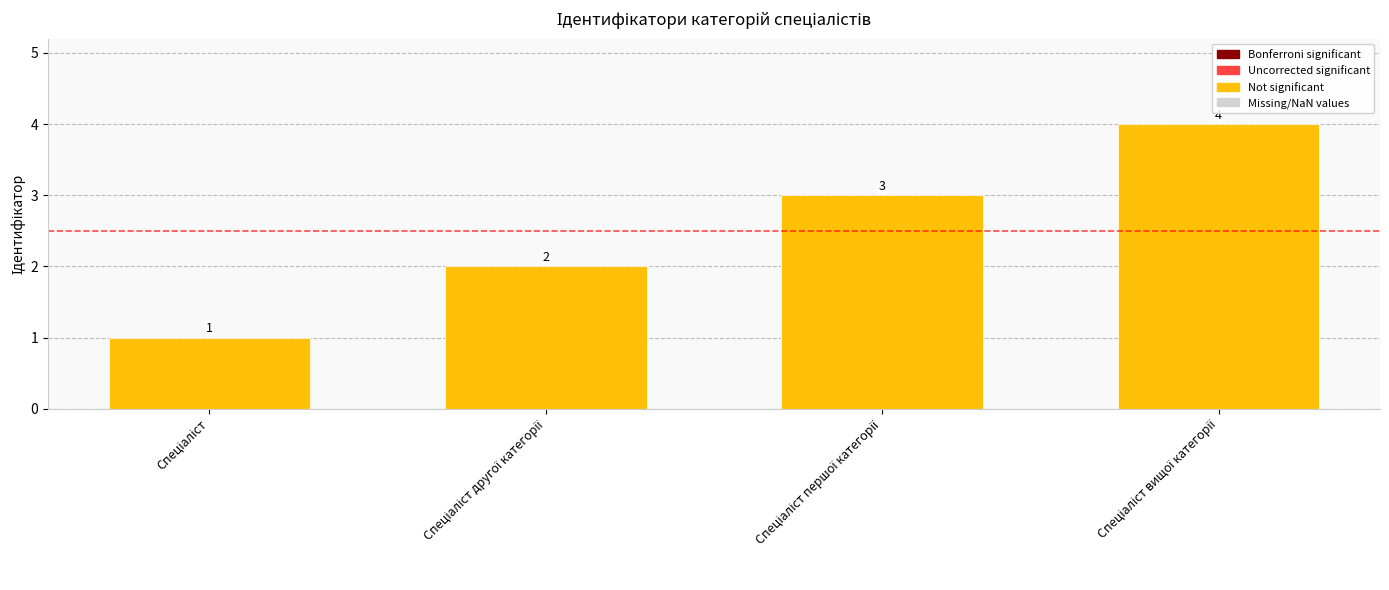

Count the number of data series in this chart.

1